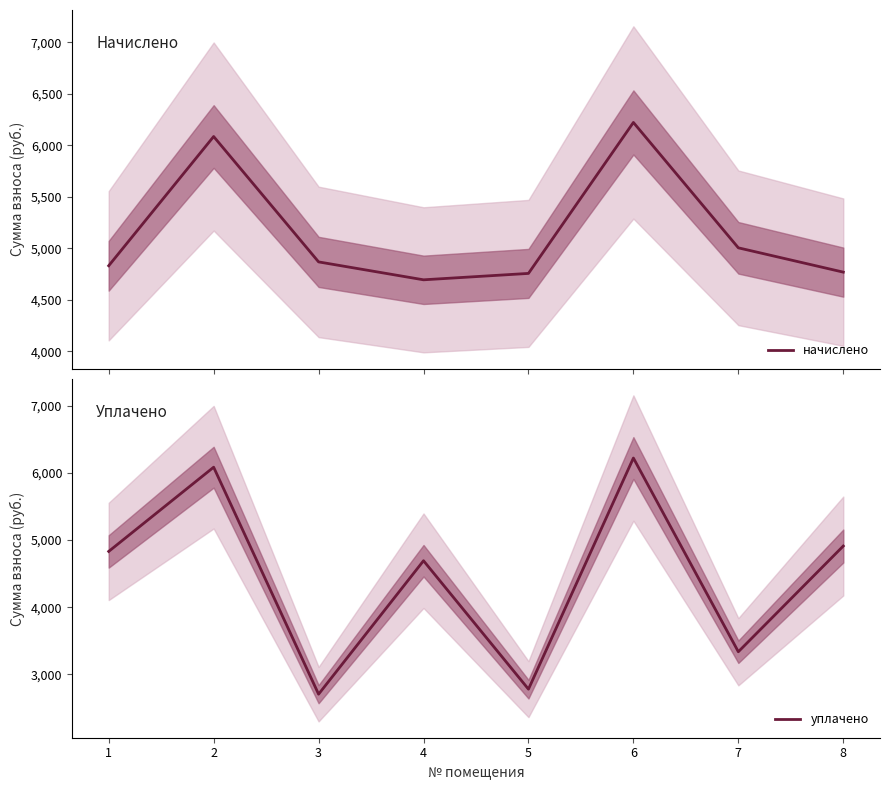

List the series in order of their peak value, highest first.

начислено, уплачено